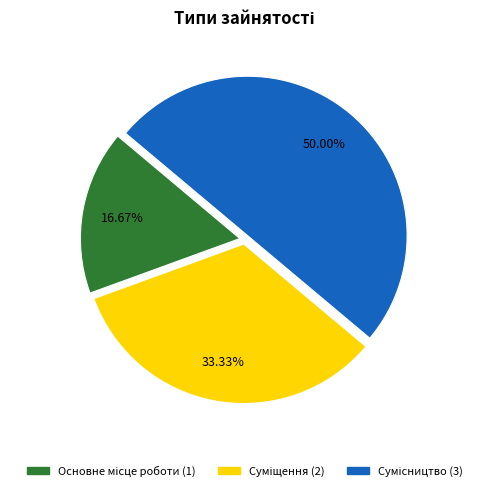

Between Сумісництво and Основне місце роботи, which is larger?

Сумісництво